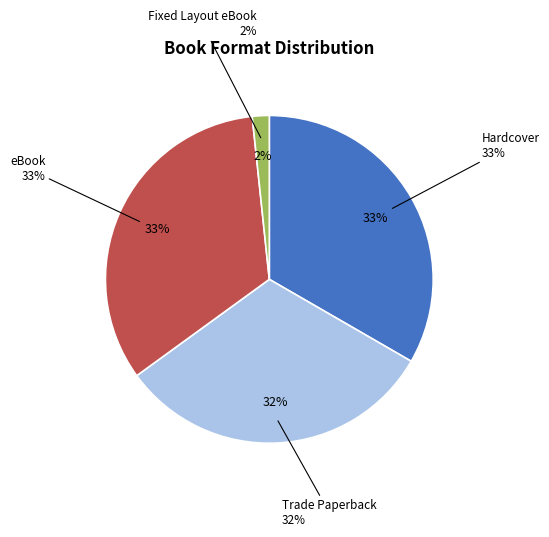

To the nearest percent, what portion does Hardcover represent?

33%